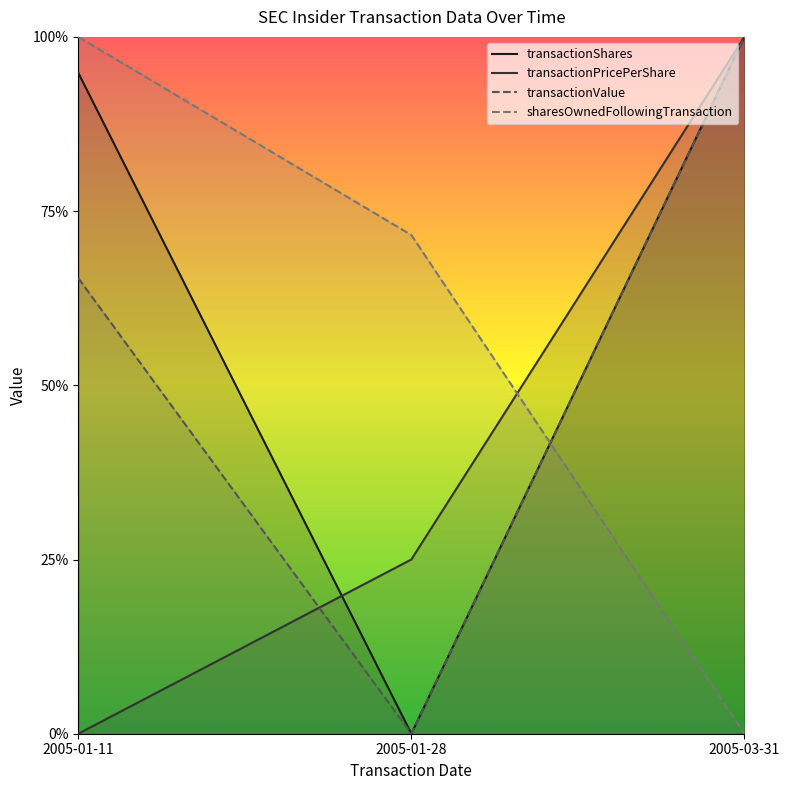

What position from the right is 2005-01-28?

2